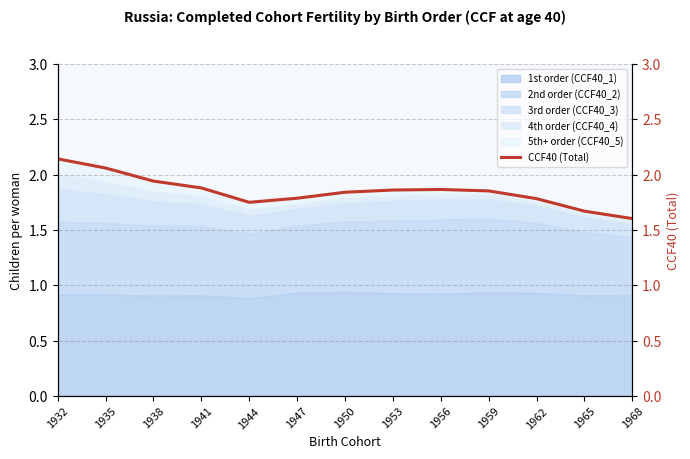

What is the value of the 3rd point from the left?

1.9